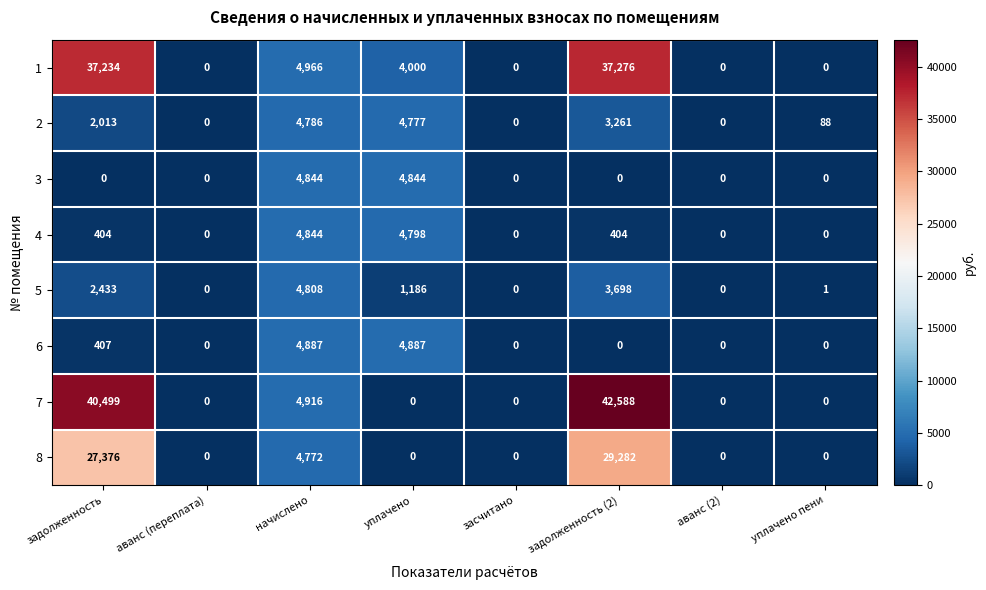

Where does the 5 series first go above 1186?

задолженность